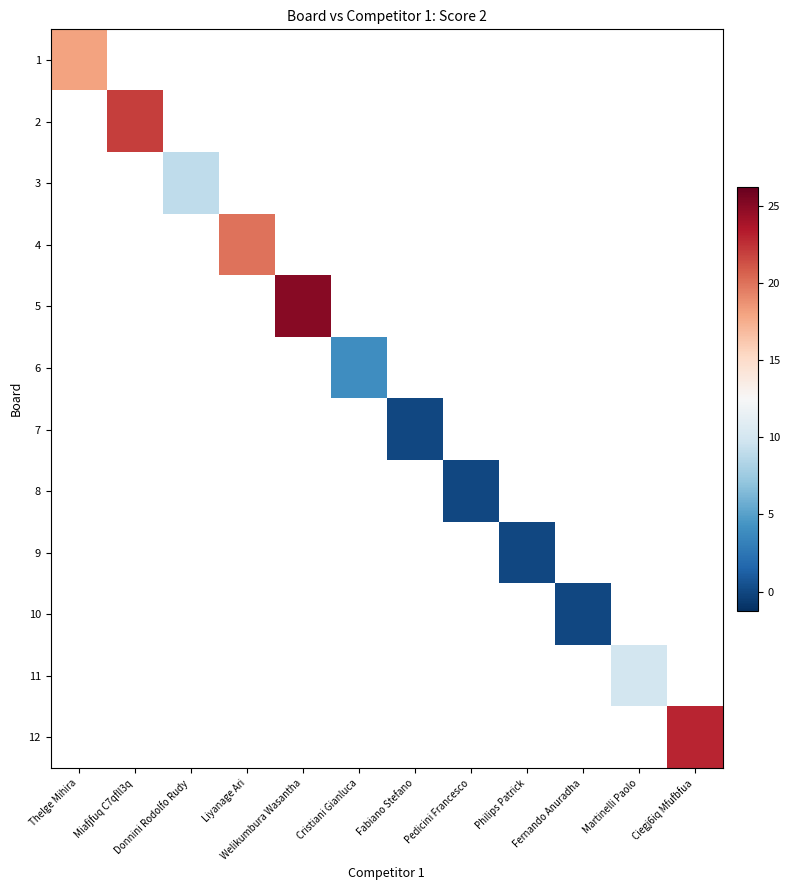

What is the greatest value displayed?

25.0